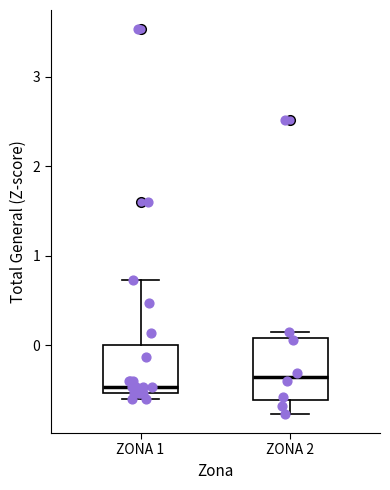

Which box's median line is the lowest?

ZONA 1